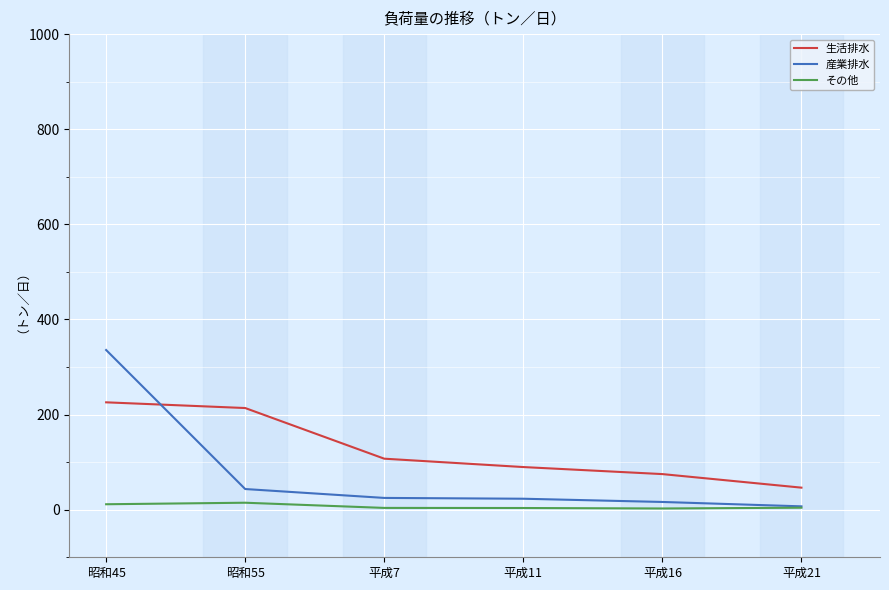

In その他, how many points are lower than both neighbors (excluding endpoints)?

1